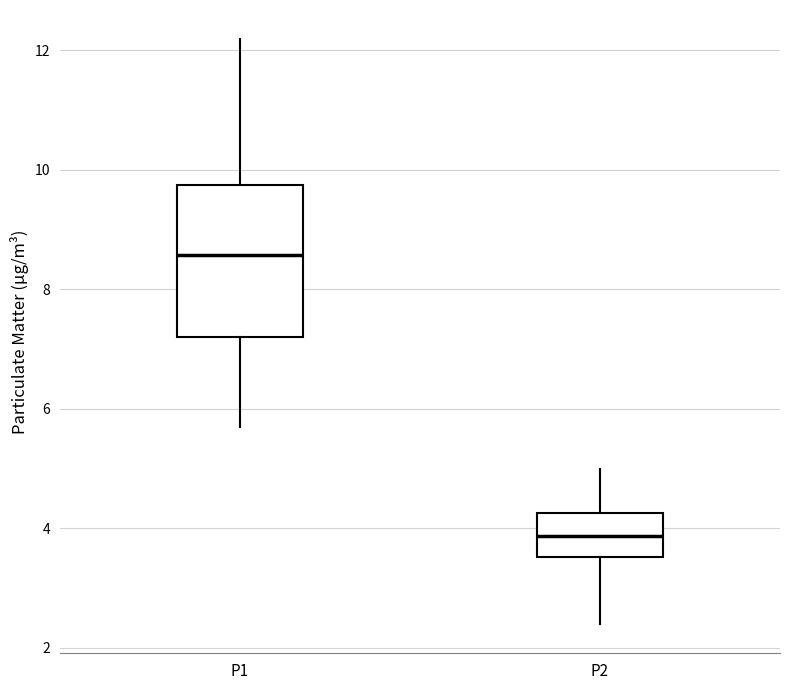

Reading left to right, transcribe this box plot: for each box, give where its median line is, the range the box spans, and where its two whiskers end, as read against the y-axis. The values are not printed on the chart, so give them approximately, as read against the axis.

P1: median 8.6, box 7.2 to 9.8, whiskers 5.8 to 12.2
P2: median 3.8, box 3.6 to 4.2, whiskers 2.4 to 5.0